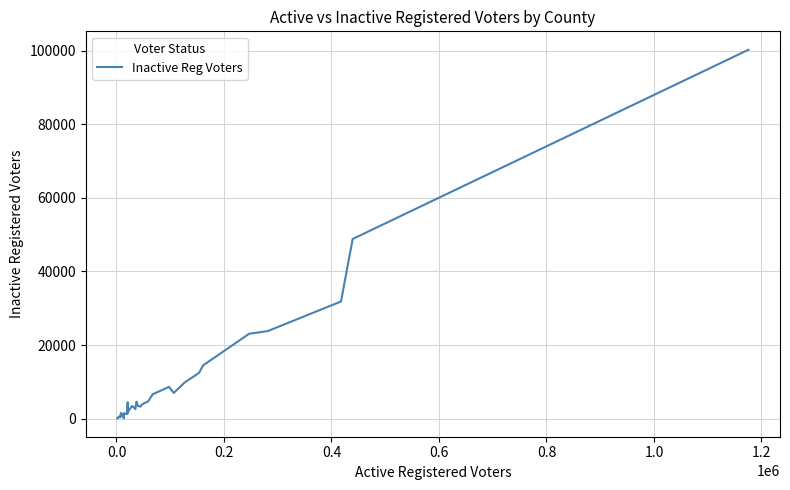

What is the greatest value displayed?

100244